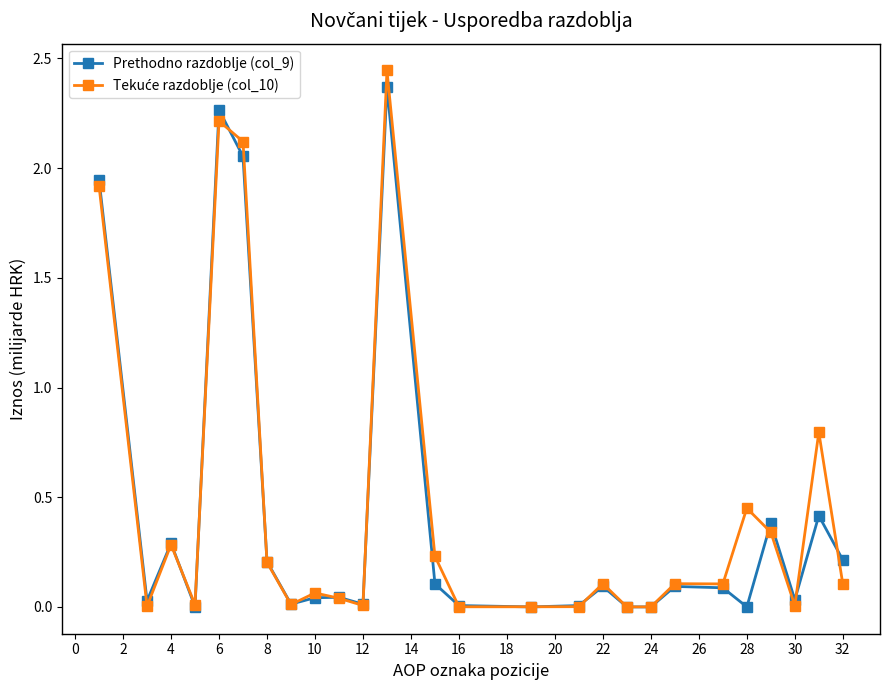

At how many categories does at least one series exceed 1?

4